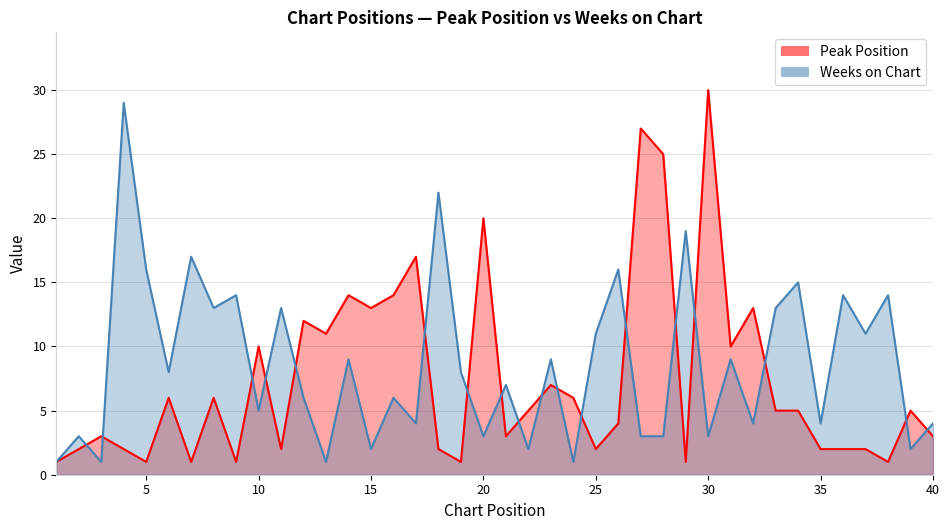

At how many categories does at least one series exceed 28?

2